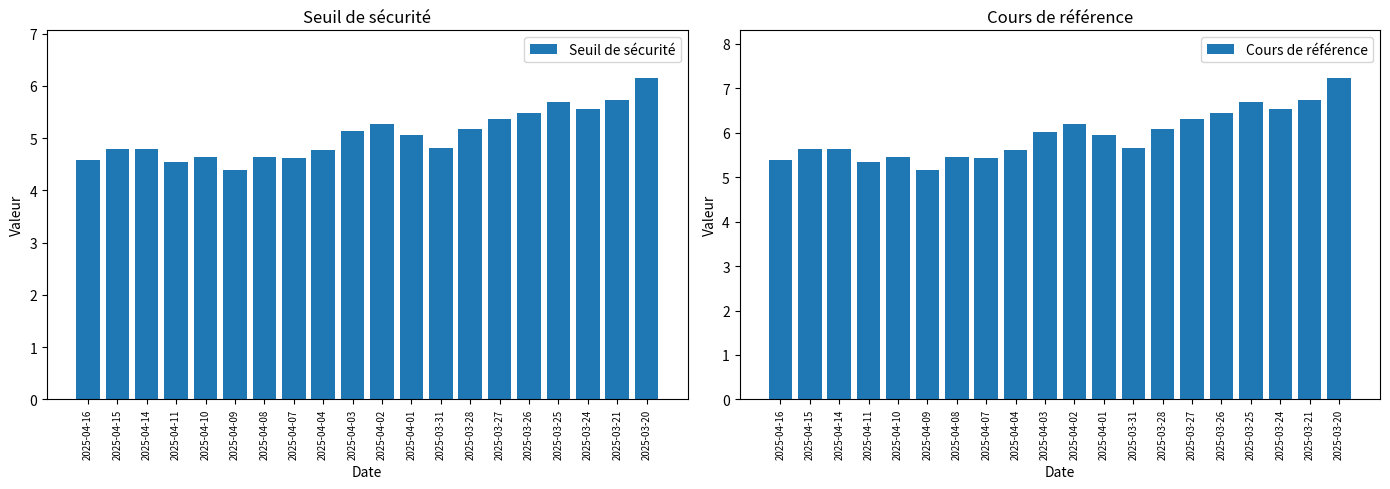

What is the difference between the highest and lowest values at 2025-03-27?

0.9